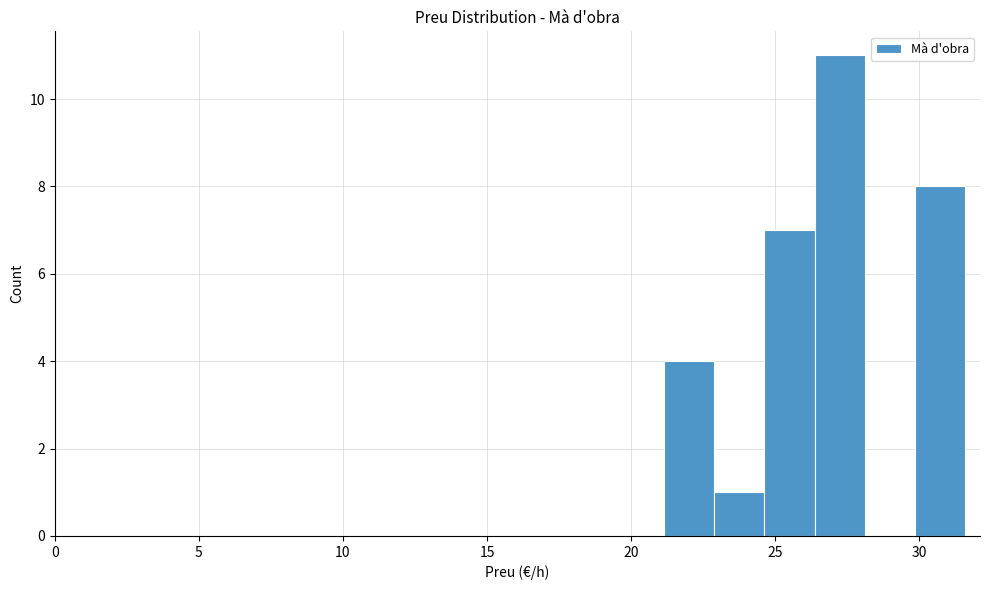

Read against the x-axis, roughly where is the centre of the tallest bar?

27.0